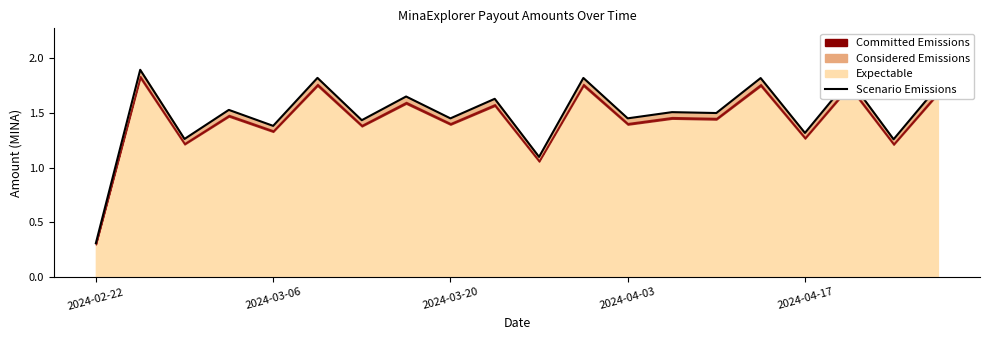

Reading left to right, list all the values displayed in this chart.

0.3	1.9	1.3	1.5	1.4	1.8	1.4	1.7	1.5	1.6	1.1	1.8	1.5	1.5	1.5	1.8	1.3	1.8	1.3	1.7